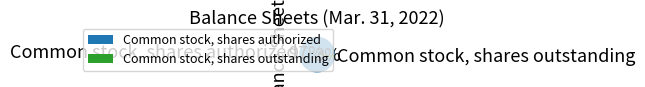

What is the largest slice in the pie chart?

Common stock, shares authorized